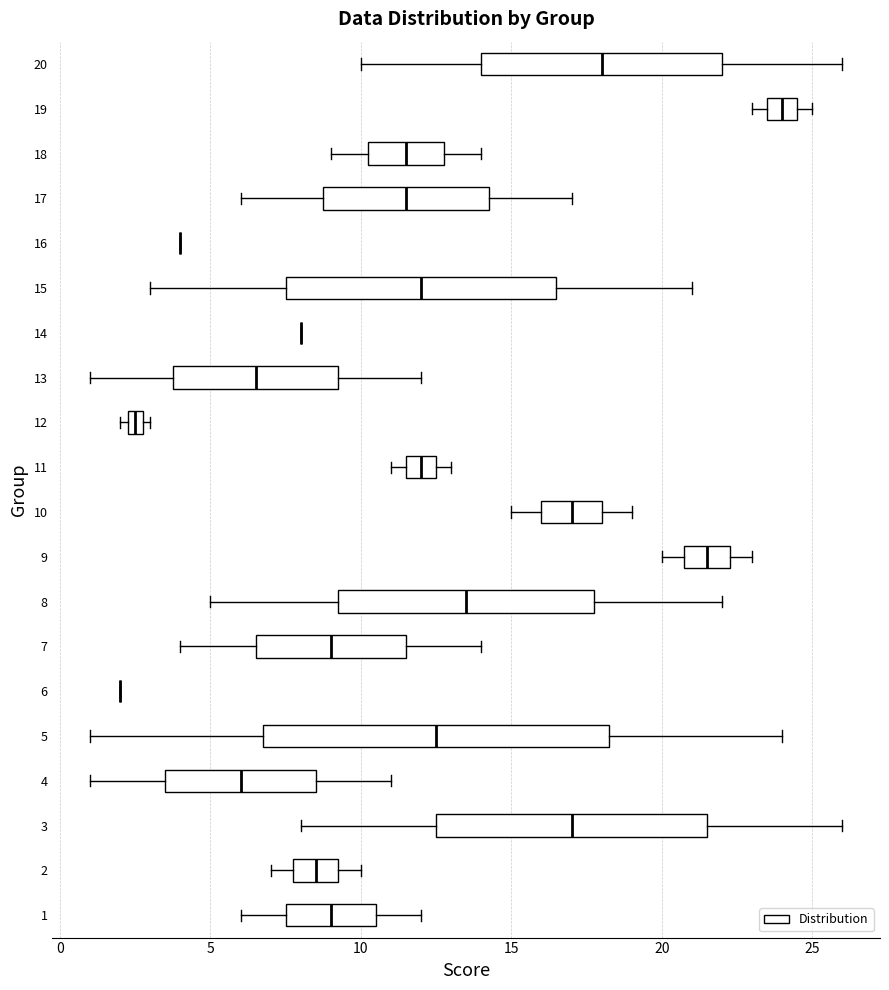

Where is the left edge of the box at y = 12 on the x-axis? The values are not printed on the chart, so give them approximately, as read against the axis.

2.5